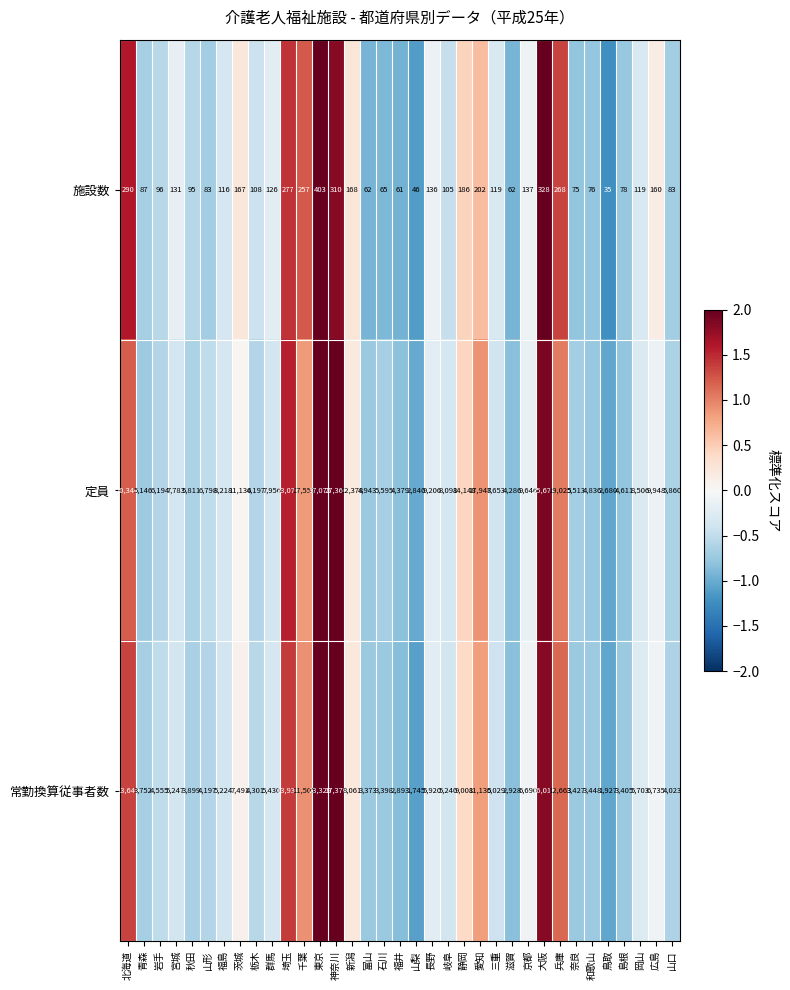

How many series are shown in this chart?

3